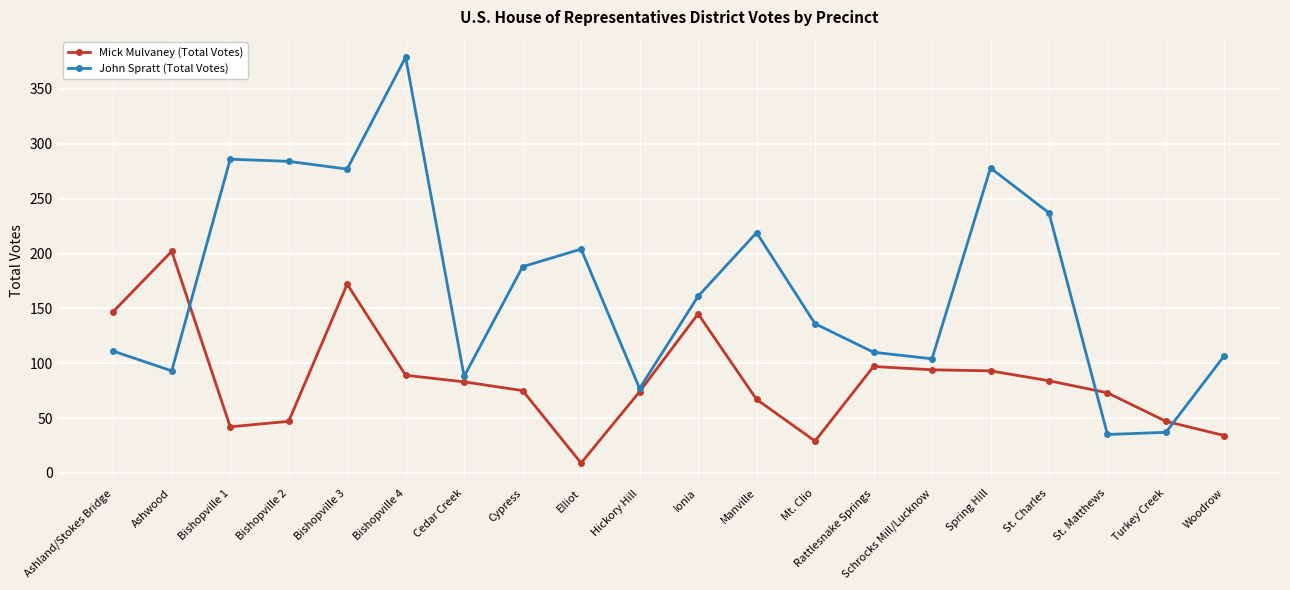

At Bishopville 1, list the series in order from smallest to largest.

Mick Mulvaney (Total Votes), John Spratt (Total Votes)